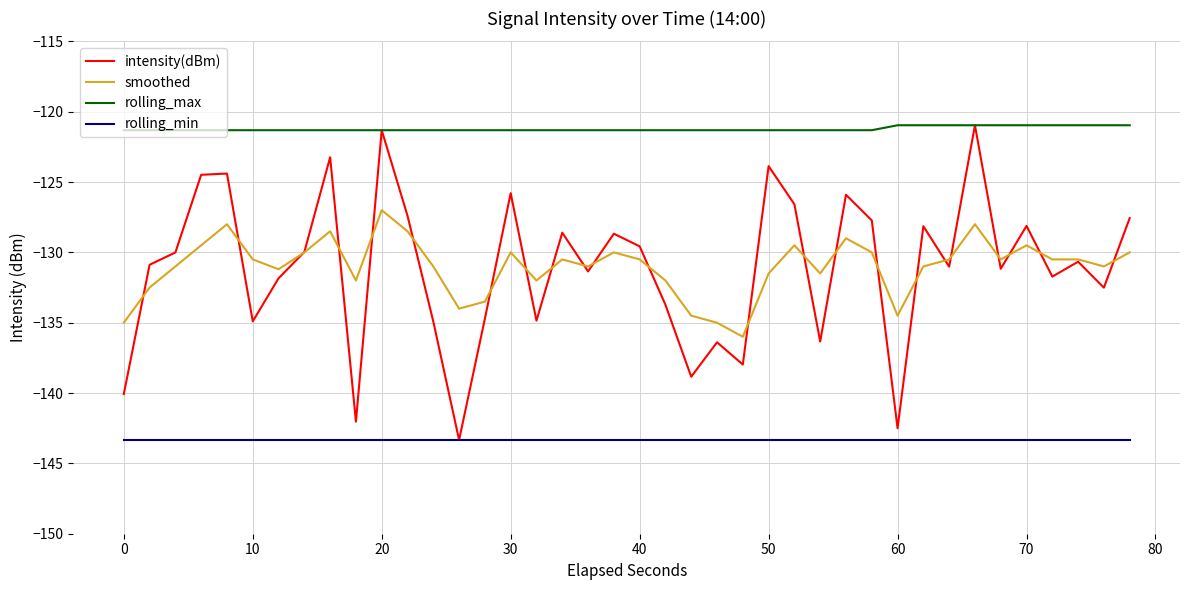

What are all the series names shown in the legend?

intensity(dBm), smoothed, rolling_max, rolling_min